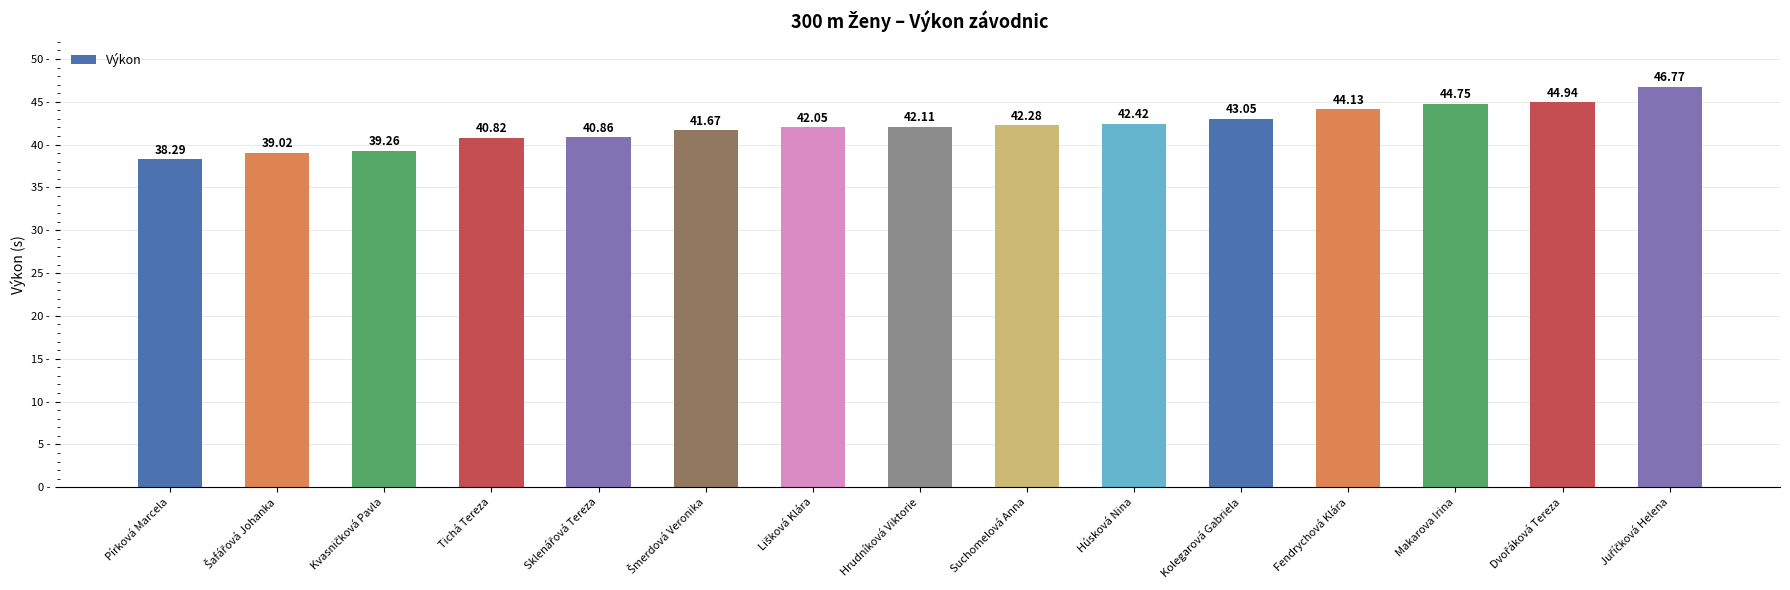

What is the difference between the maximum and minimum values?

8.5